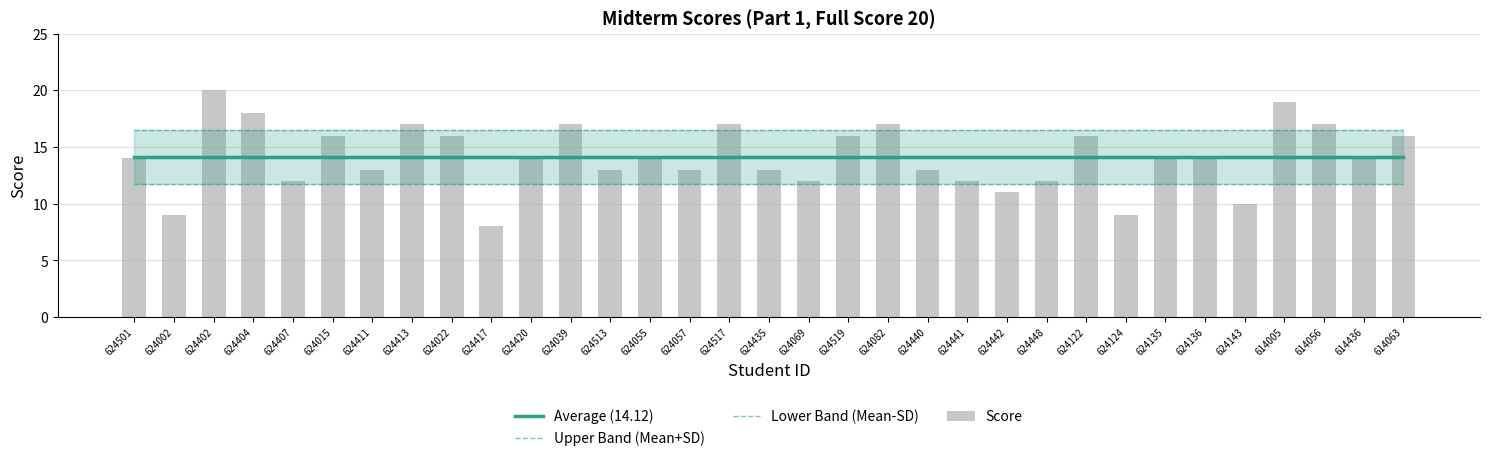

Which series has the widest spread of values?

Score